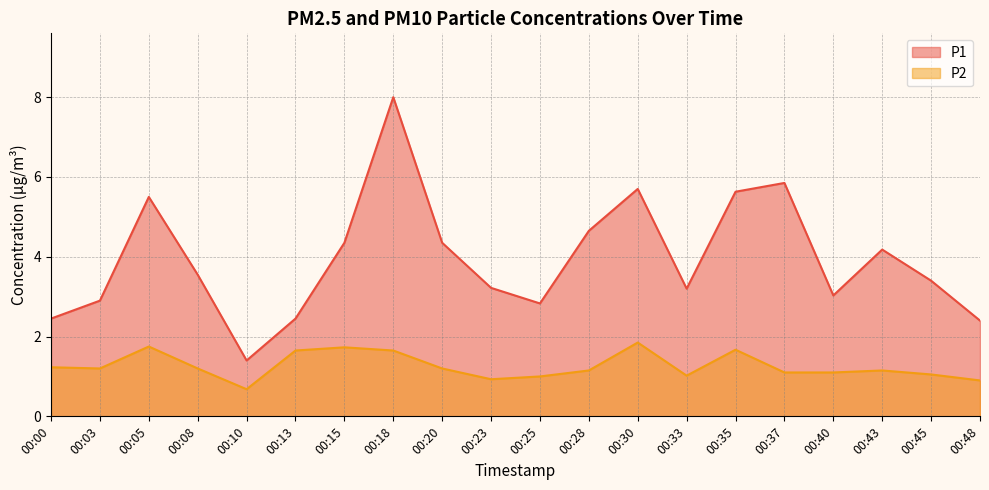

What is the spread (max minus min) of values at 00:10?

0.7